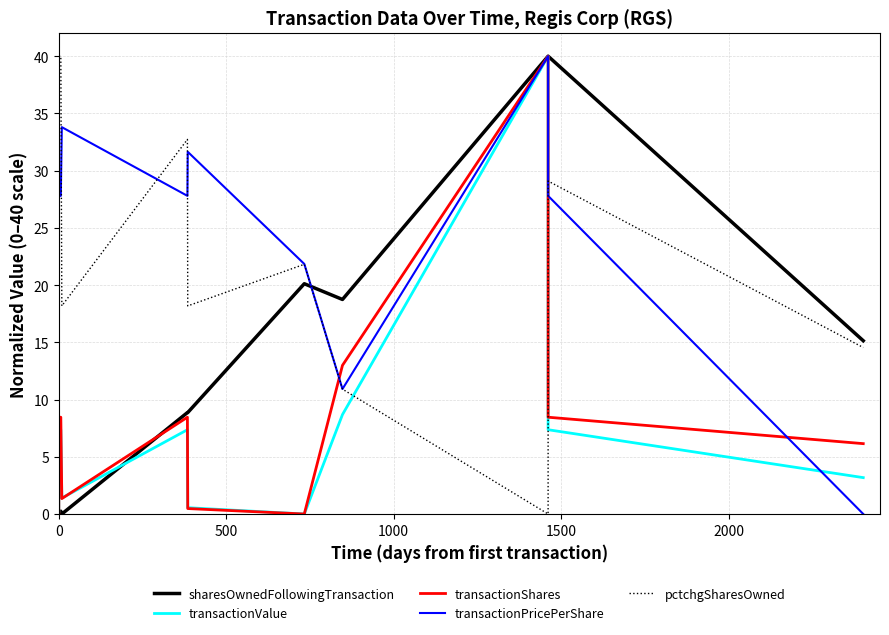

Is it true that transactionValue equals 4.9 at 7?

False